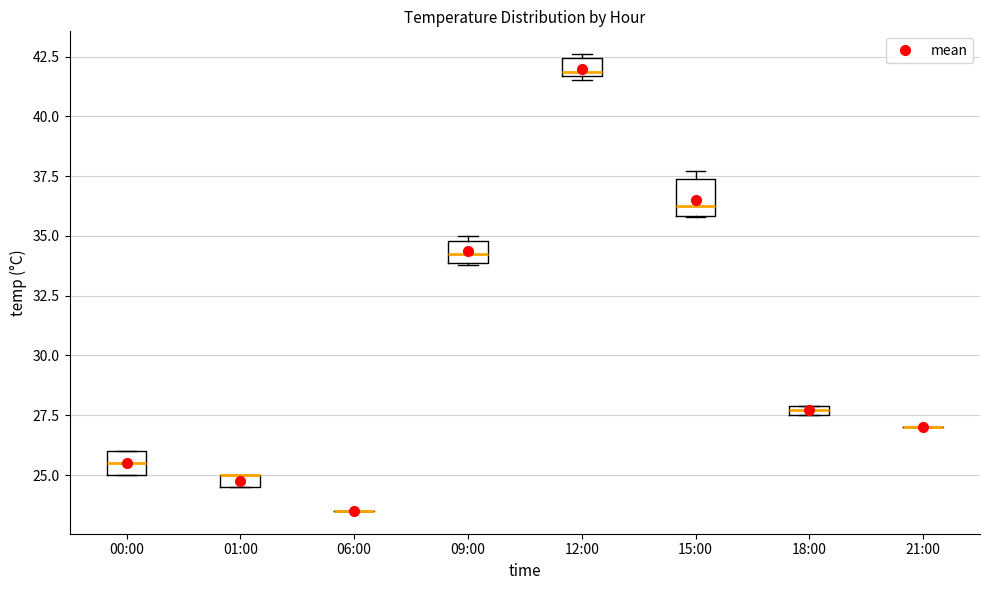

Where is the upper edge of the box for 00:00 on the y-axis? The values are not printed on the chart, so give them approximately, as read against the axis.

26.0